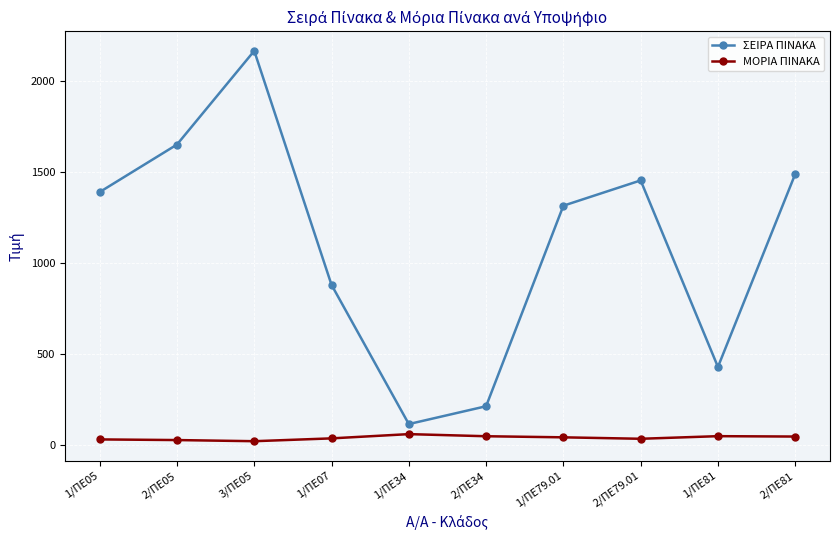

List the series in order of their overall mean, highest first.

ΣΕΙΡΑ ΠΙΝΑΚΑ, ΜΟΡΙΑ ΠΙΝΑΚΑ